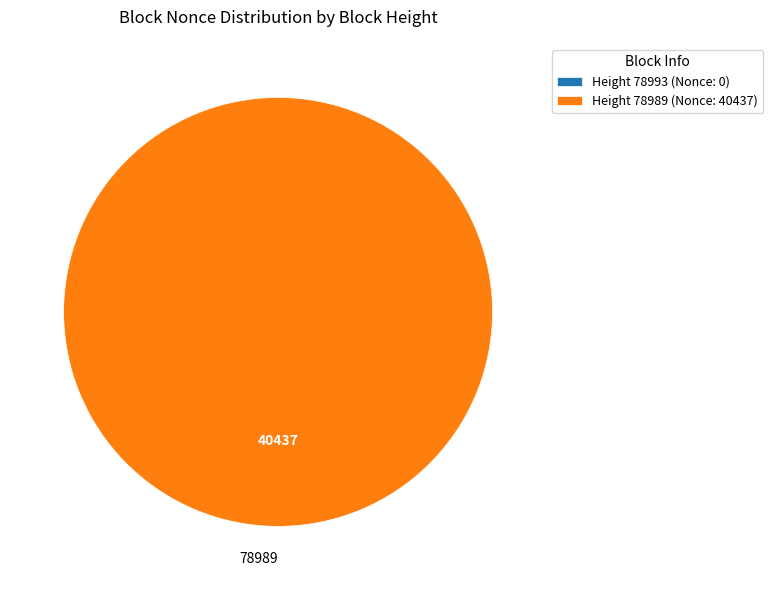

Does any single category account for the majority?

Yes